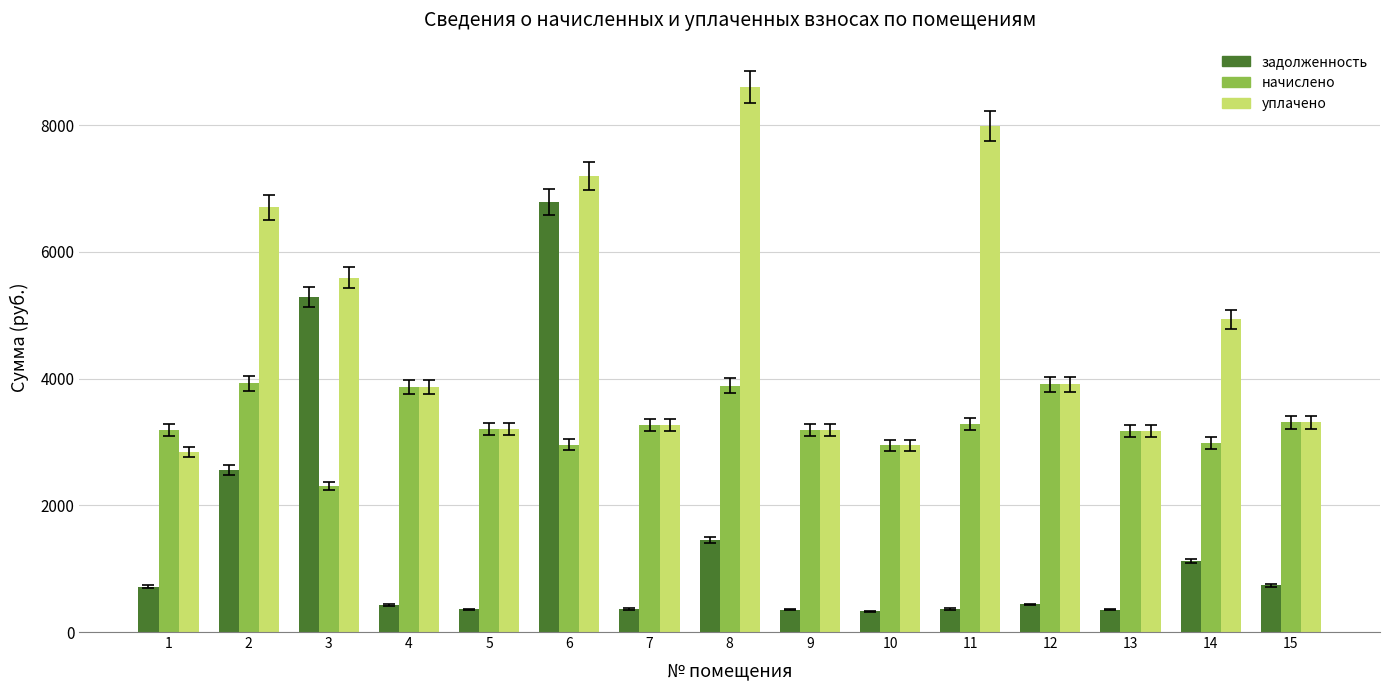

How many data points in начислено are less than 3204?

7